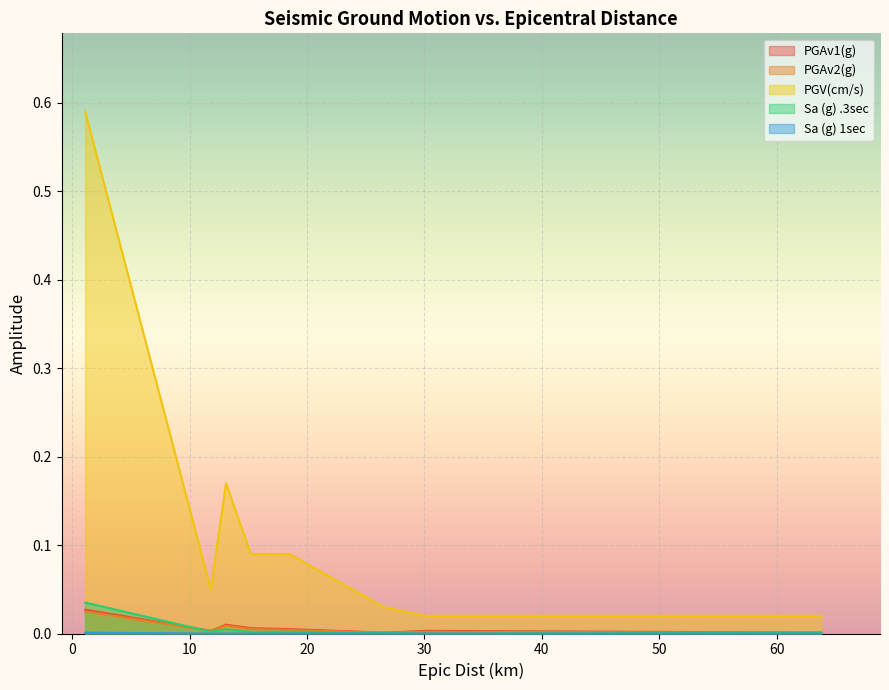

At which label is Sa (g) .3sec closest to 0?

30.1